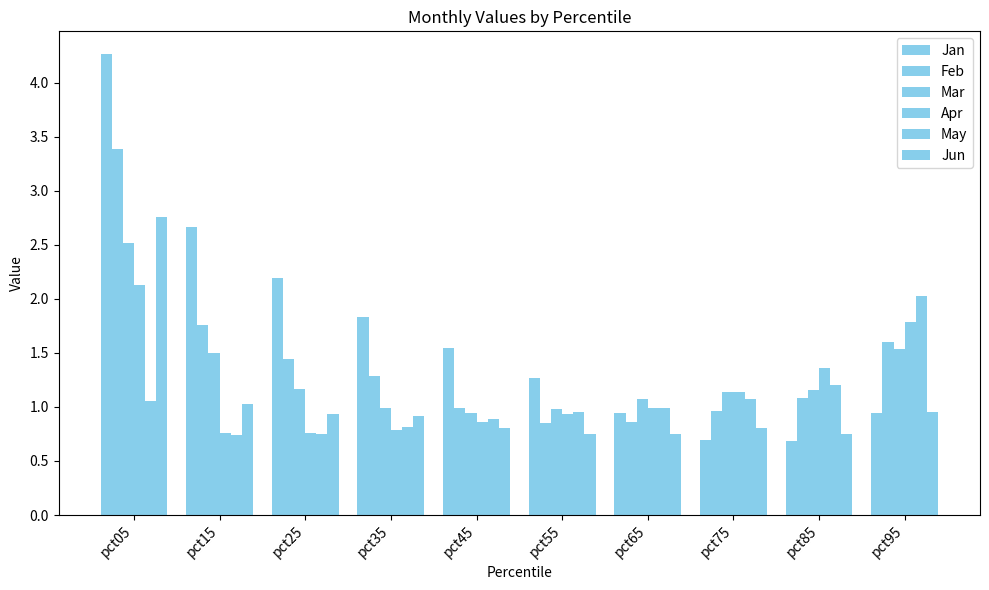

What is the difference between the highest and lowest values at pct35?

1.1